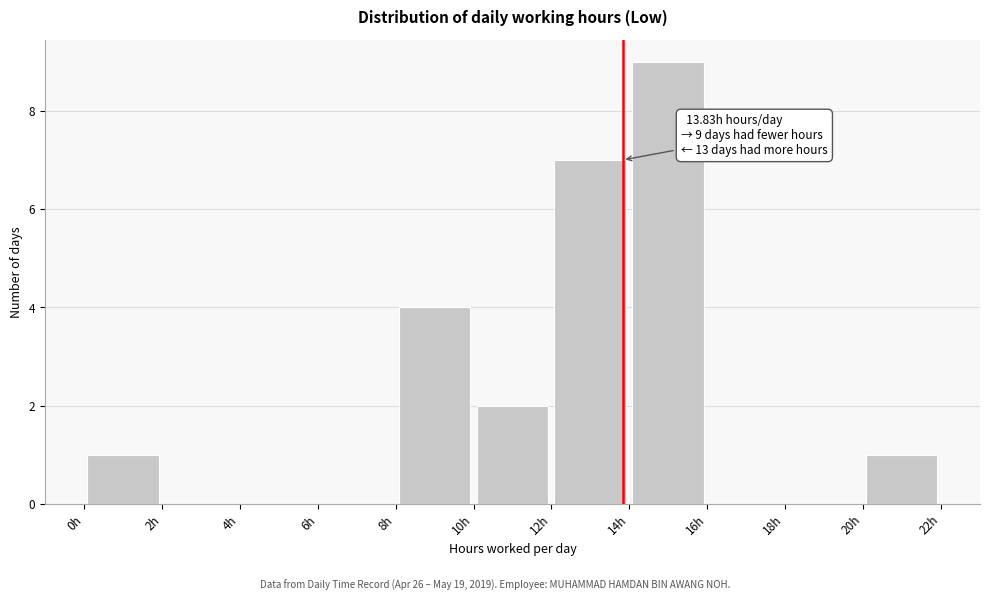

Over which range of the x-axis is the bar tallest?

14 to 16